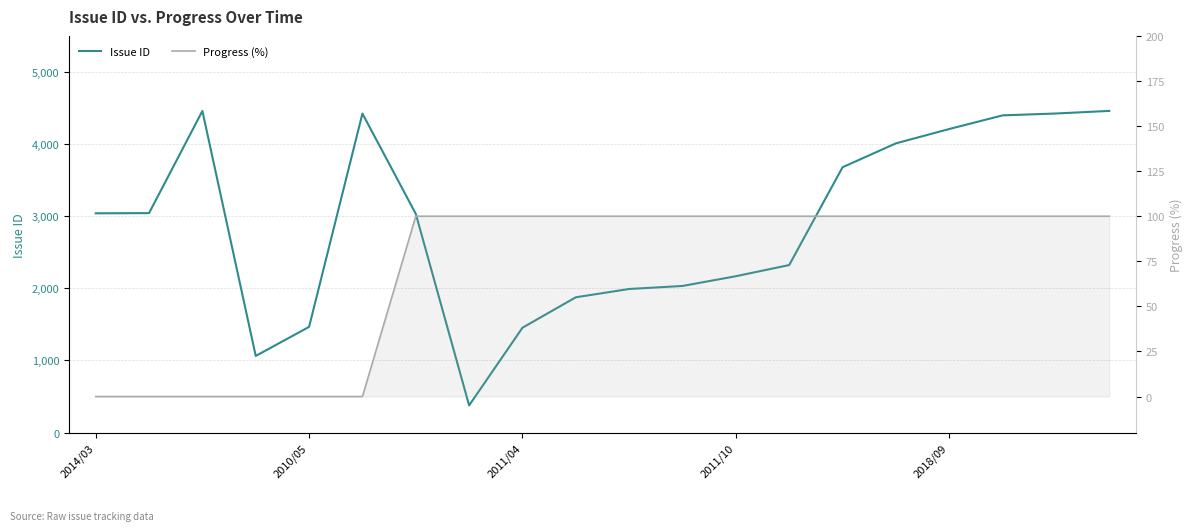

The value of Issue ID at 18 is 7425. True or false?

False